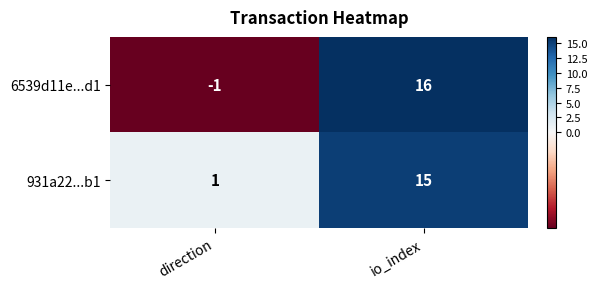

Which series has the largest range (max minus min)?

6539d11e...d1